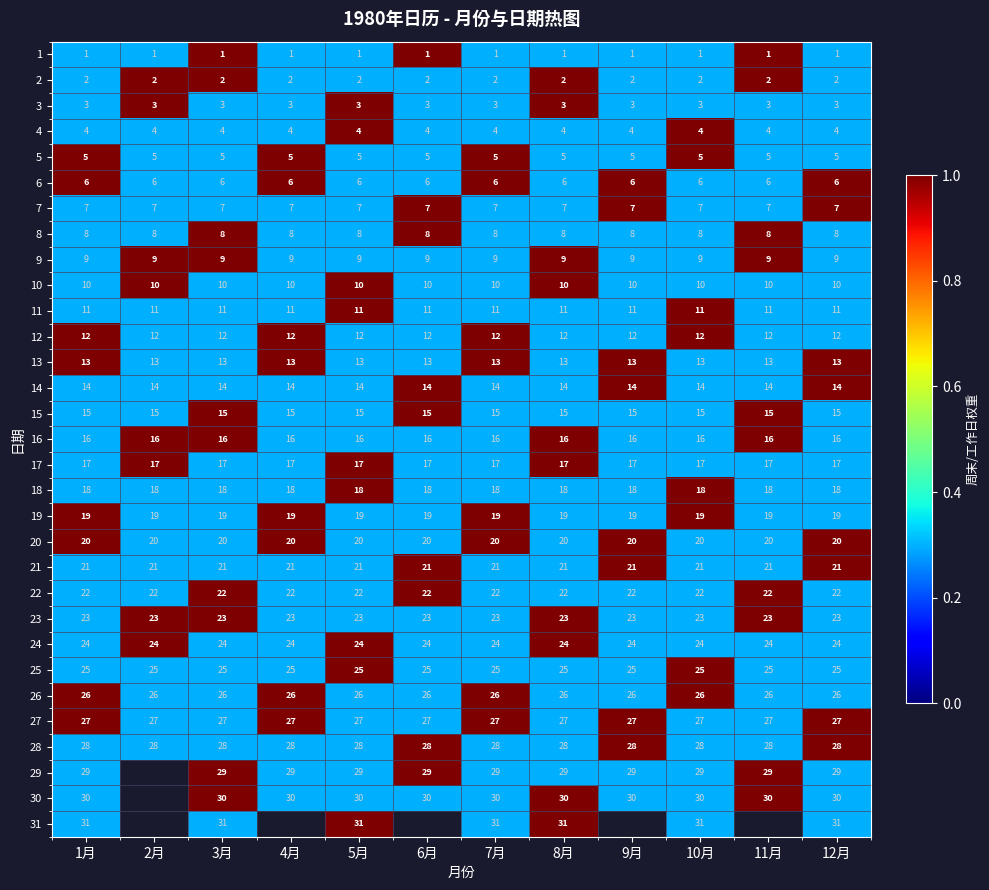

What is the lowest value of the 20 series?

20.0